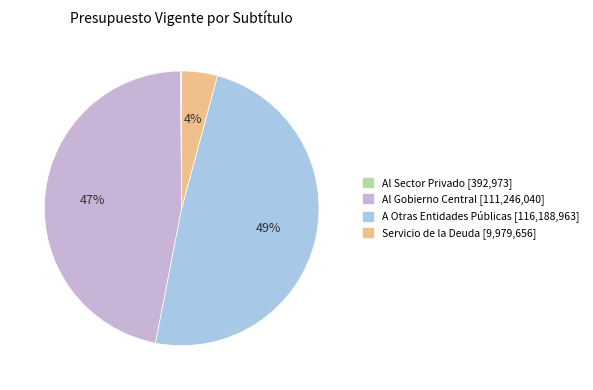

Is A Otras Entidades Públicas [116,188,963] the majority of the pie?

No